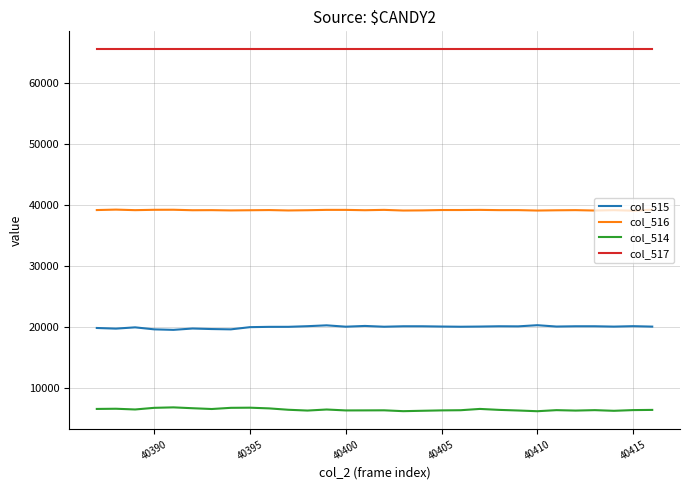

Which series has the largest total across all categories?

col_517